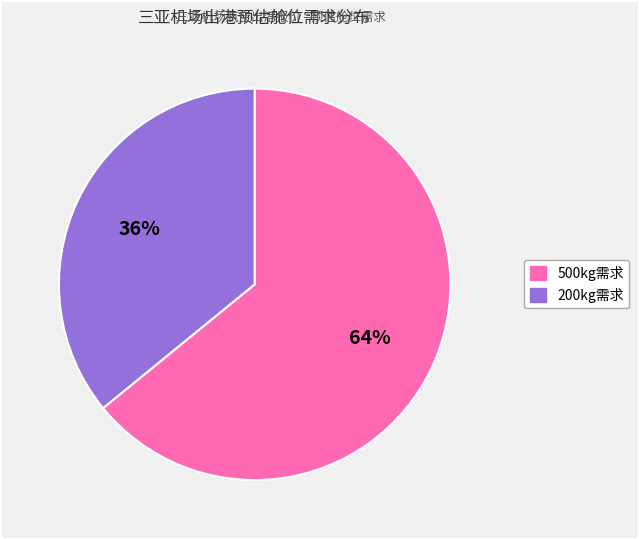

Does any single category account for the majority?

Yes